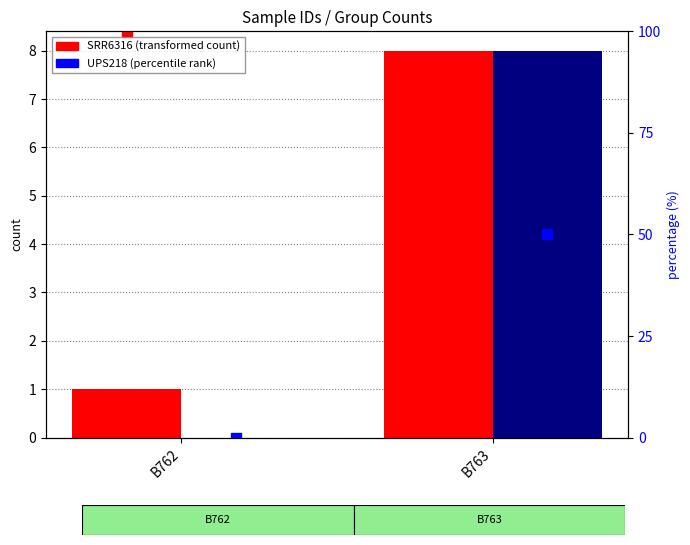

Which category has the highest value across all series?

B762